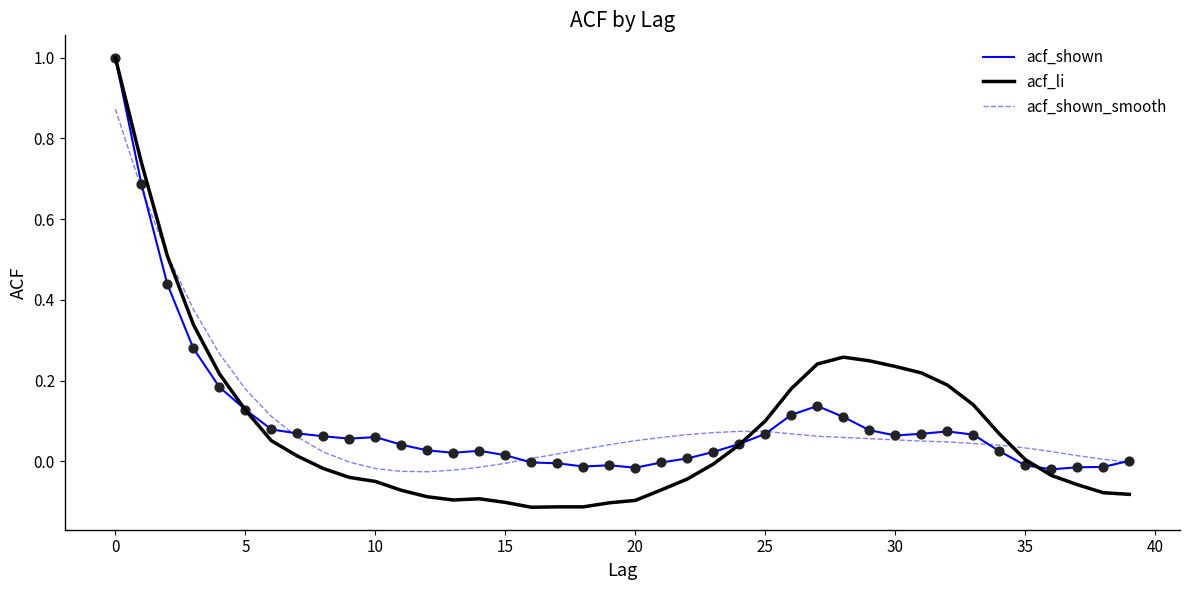

Which series has the widest spread of values?

acf_li